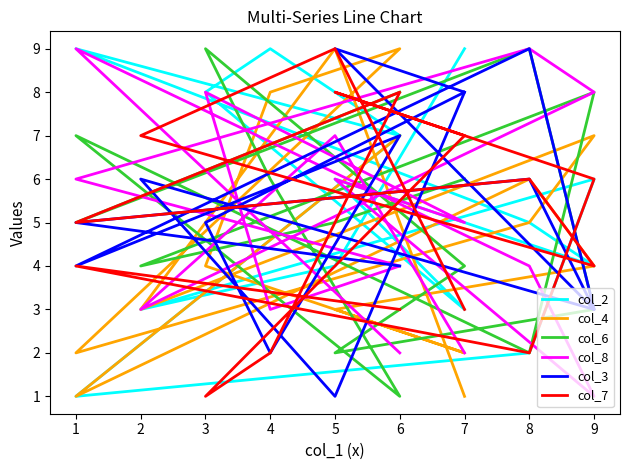

Where is the first local maximum for col_6?

9